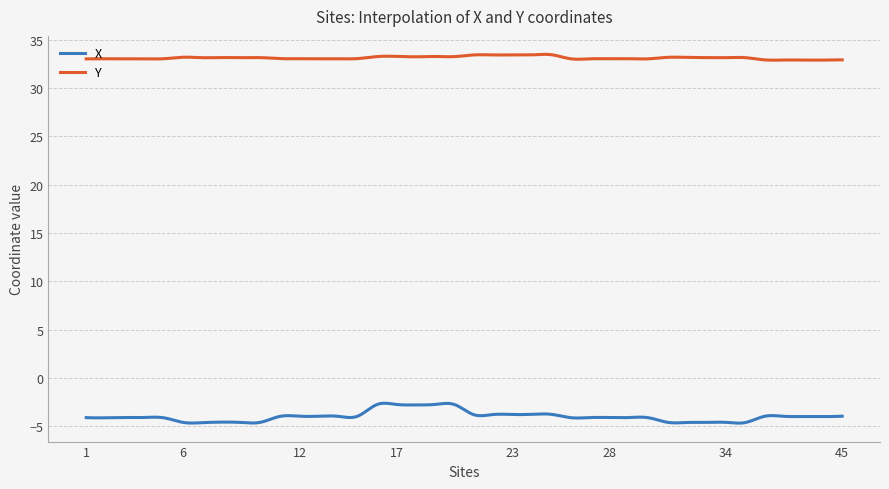

List the series in order of their peak value, lowest first.

X, Y